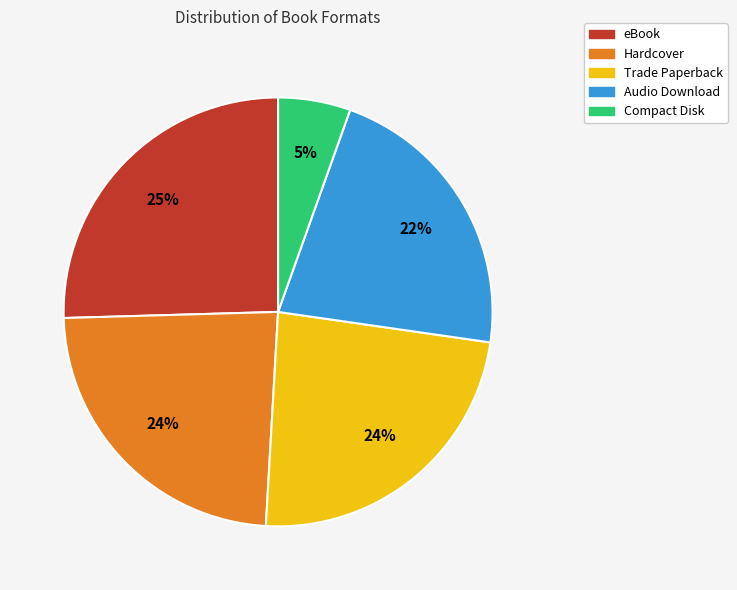

What is the smallest slice in the pie chart?

Compact Disk